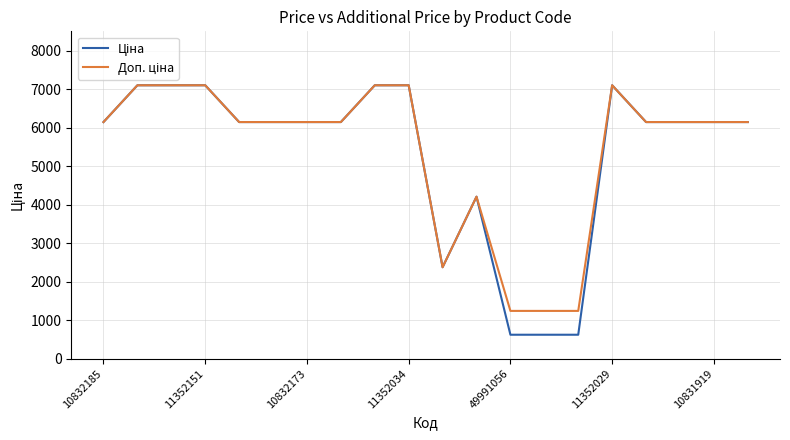

What is the maximum value shown in the chart?

7098.8